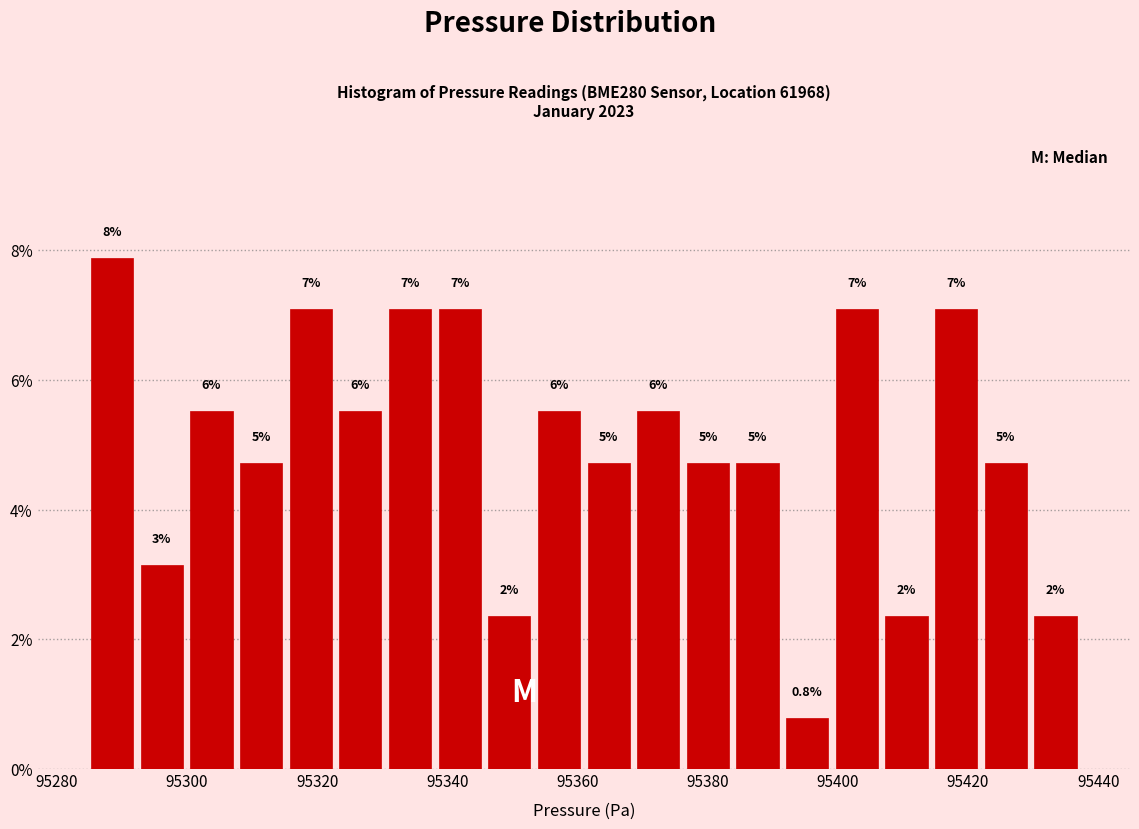

Around what value on the x-axis is the tallest bar? Give the approximate position of its centre, as read against the axis.

95288